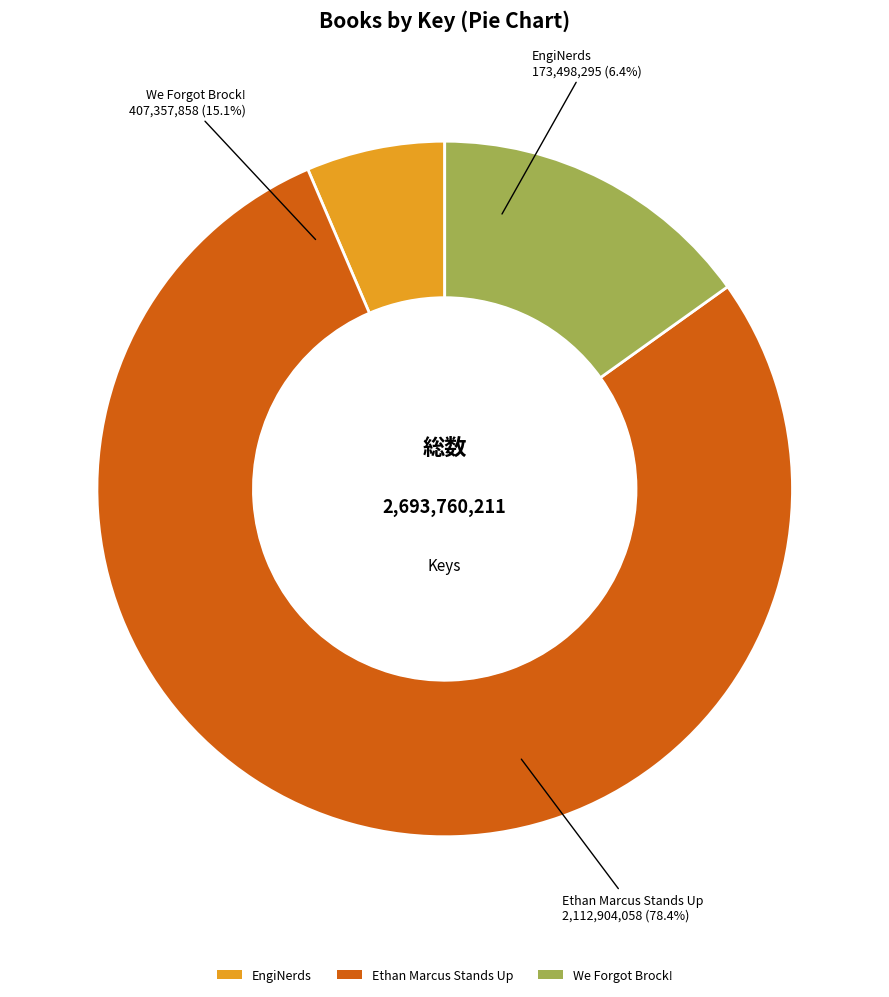

What is the majority slice?

Ethan Marcus Stands Up